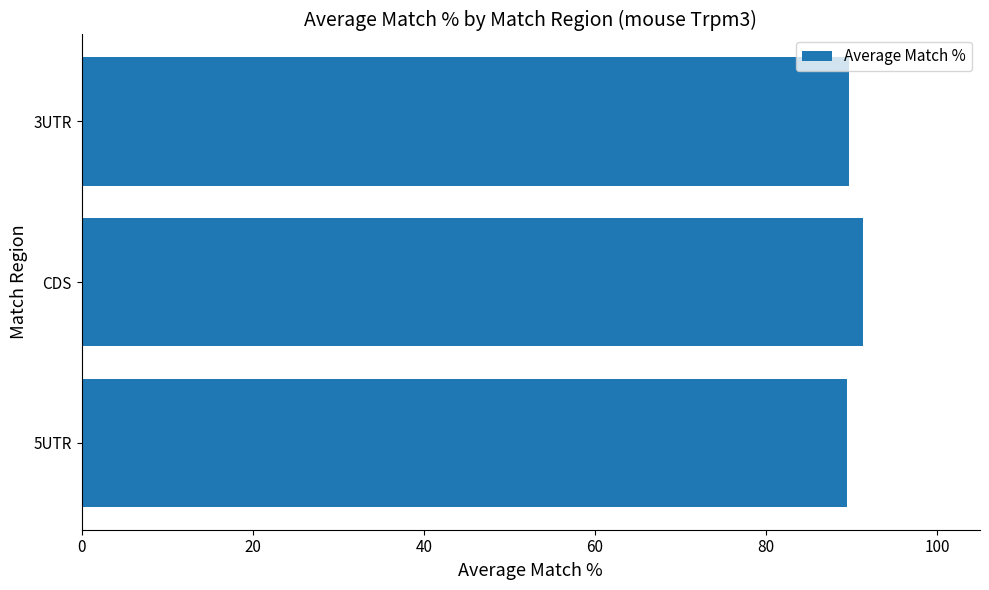

The chart shows a value of 91.3 at CDS. True or false?

True